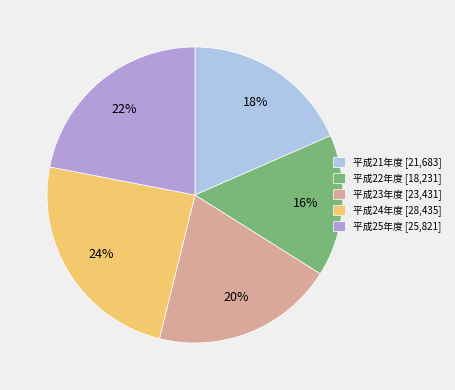

To the nearest percent, what is the average slice percentage?

20%